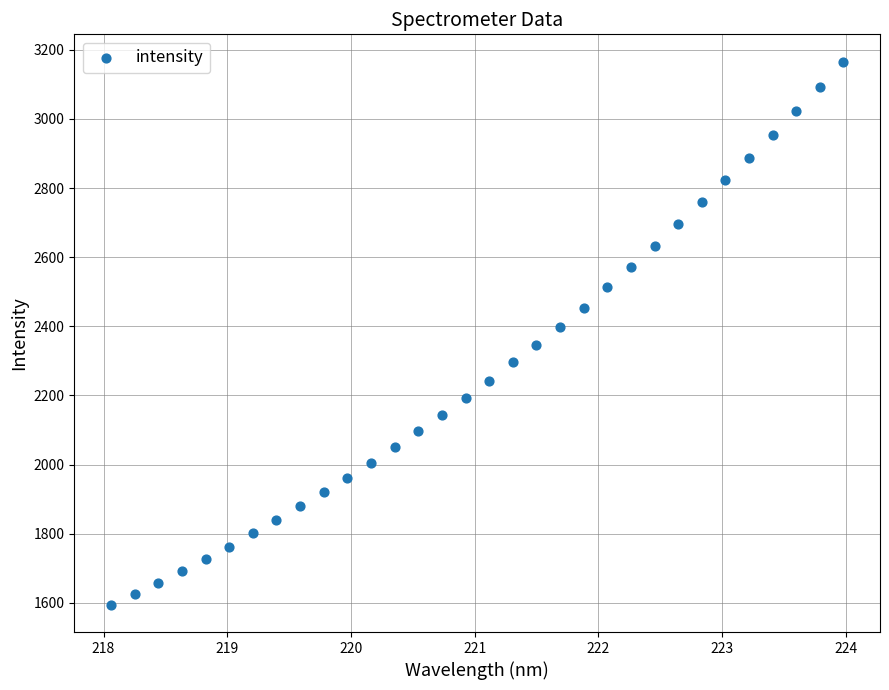

What is the range of Y values (max minus min)?

1571.7